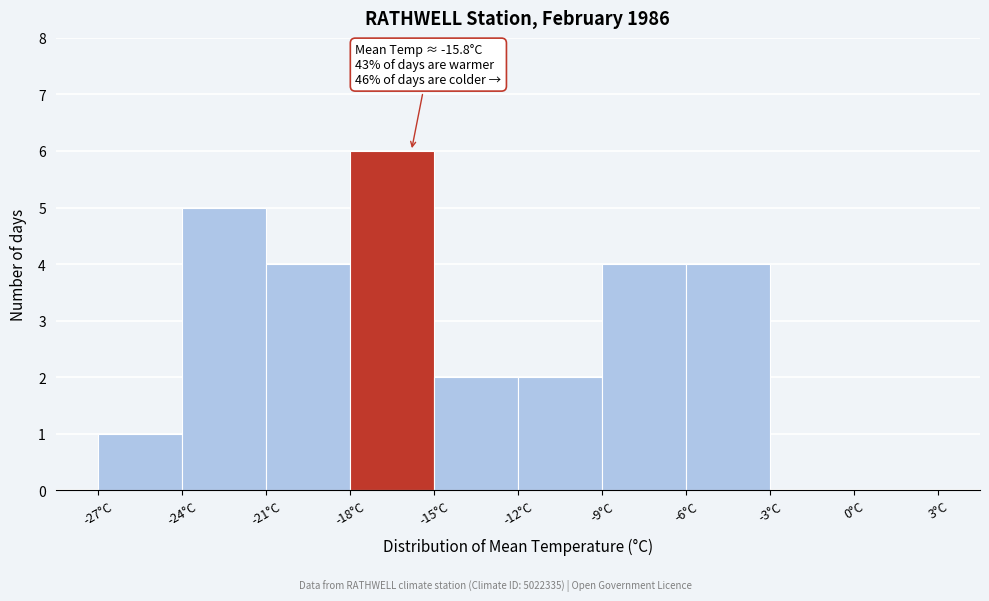

Over which range of the x-axis is the bar tallest?

-18 to -15